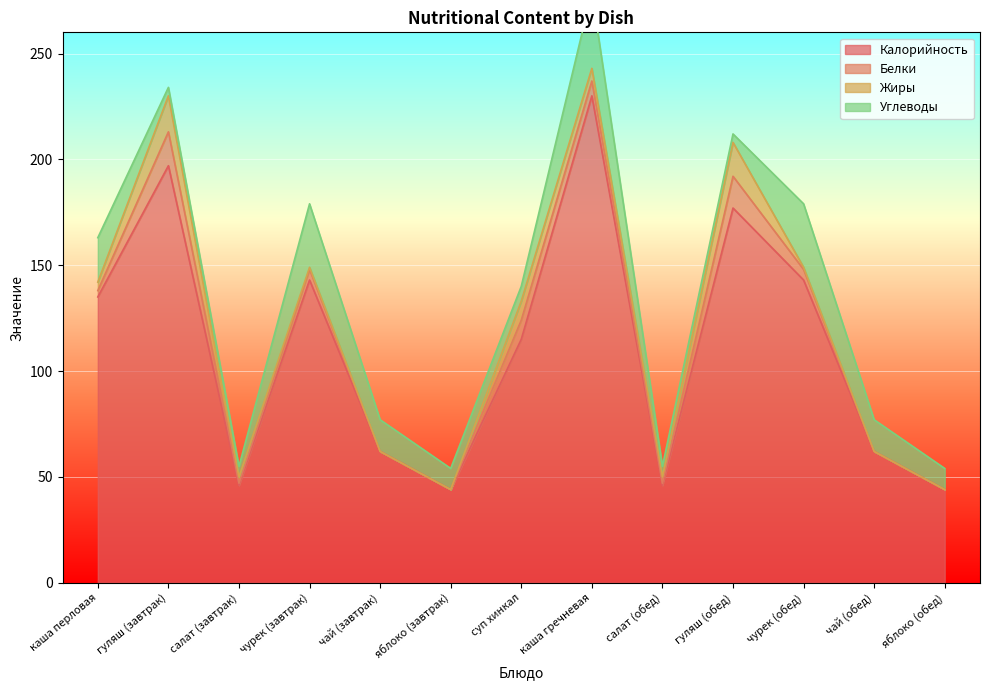

What is the label of the 6th point from the left?

яблоко (завтрак)